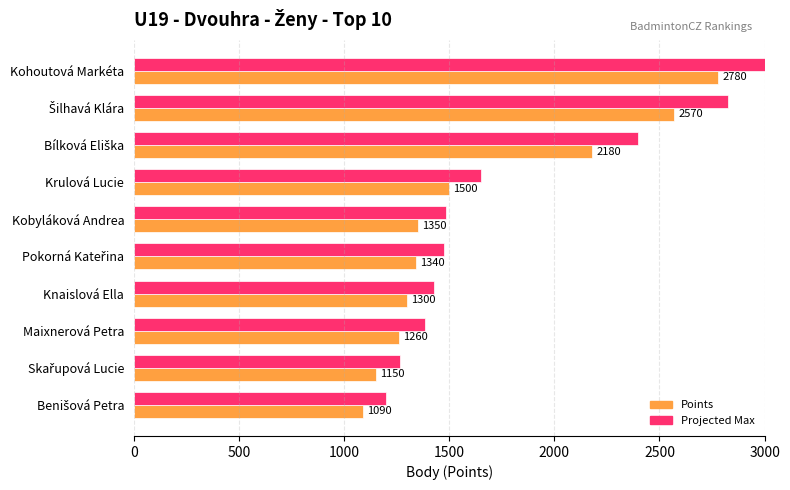

What is the total value across all series at Krulová Lucie?

3150.0